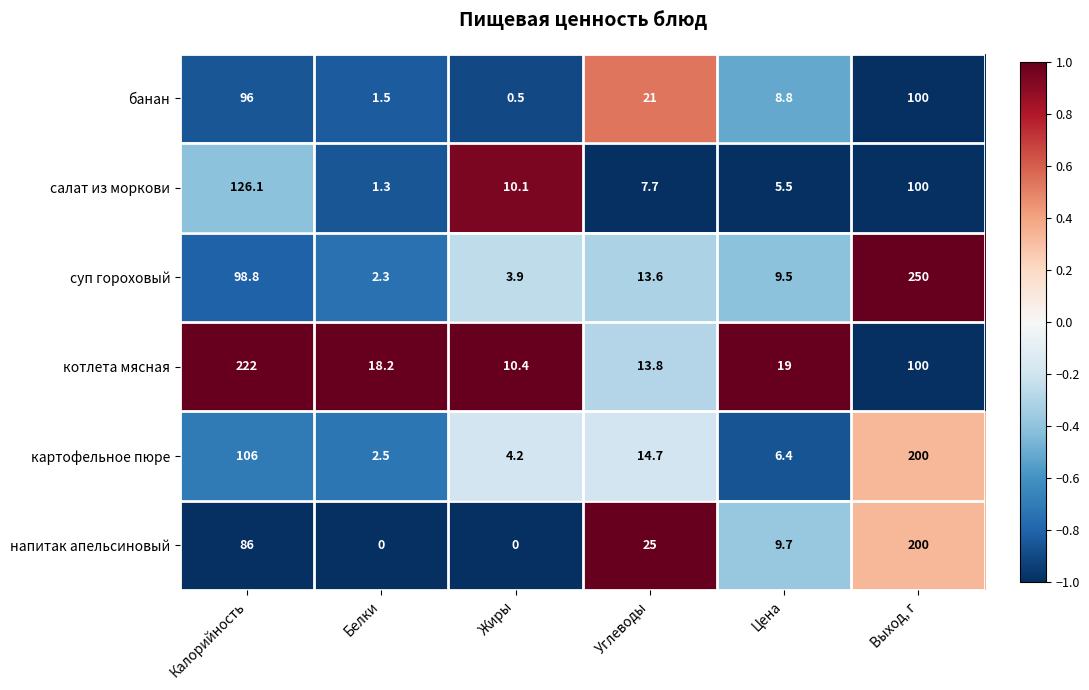

What is the difference between the highest and lowest values at Белки?

18.2